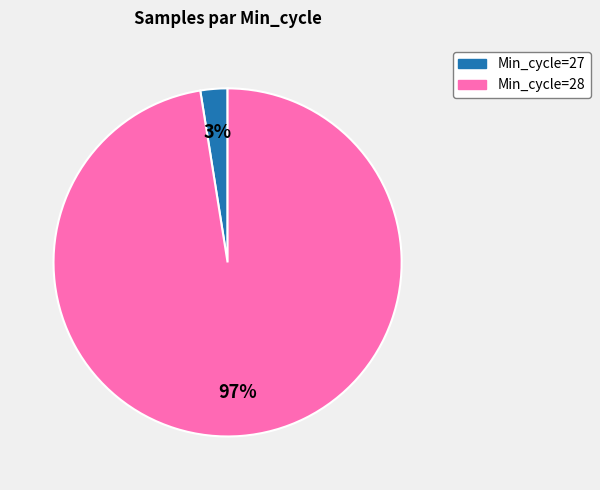

To the nearest percent, what is the average slice percentage?

50%